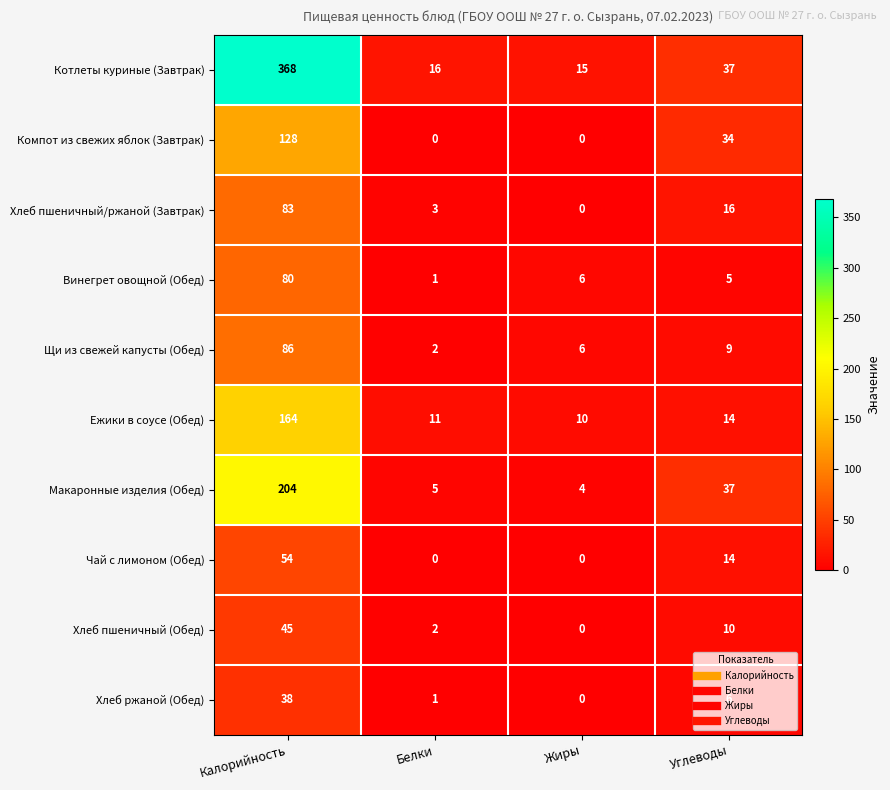

The value of Щи из свежей капусты (Обед) at Калорийность is 39. True or false?

False